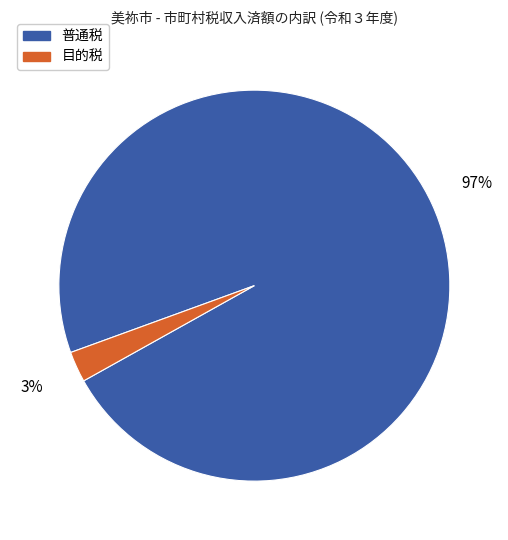

Which slice represents more than half of the pie?

普通税